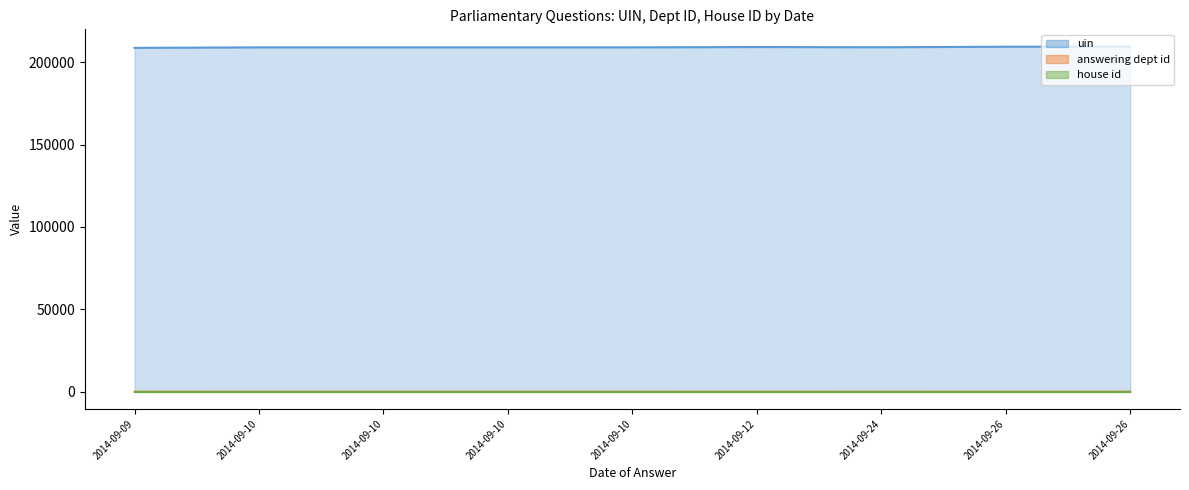

Count the number of data series in this chart.

3